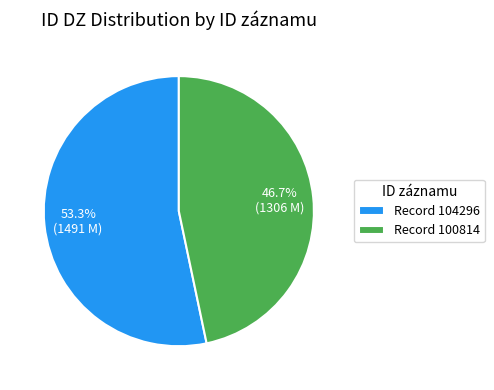

Which slice is the largest?

Record 104296